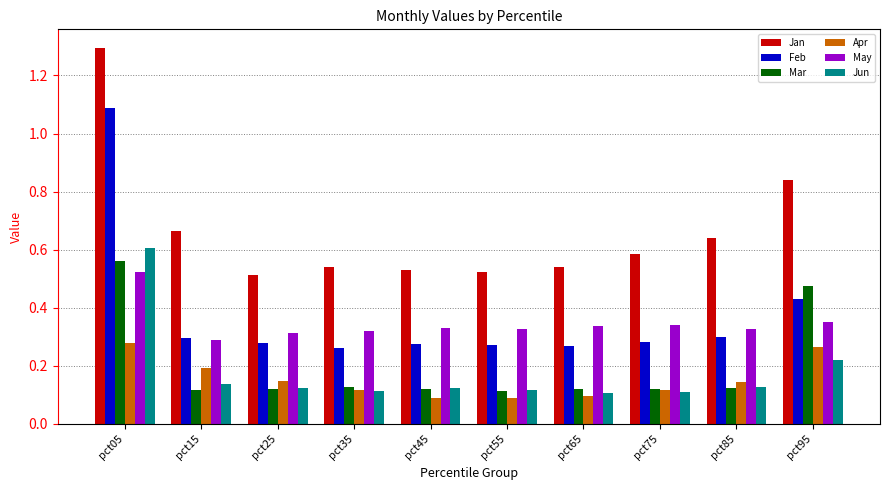

At how many categories does at least one series exceed 0?

10